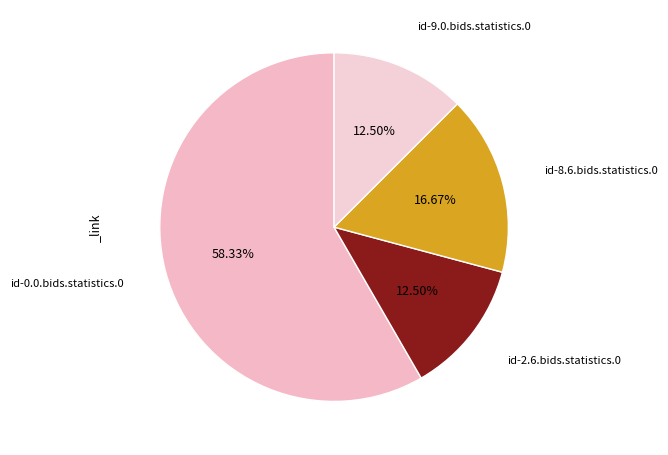

Count the number of slices in the pie.

4